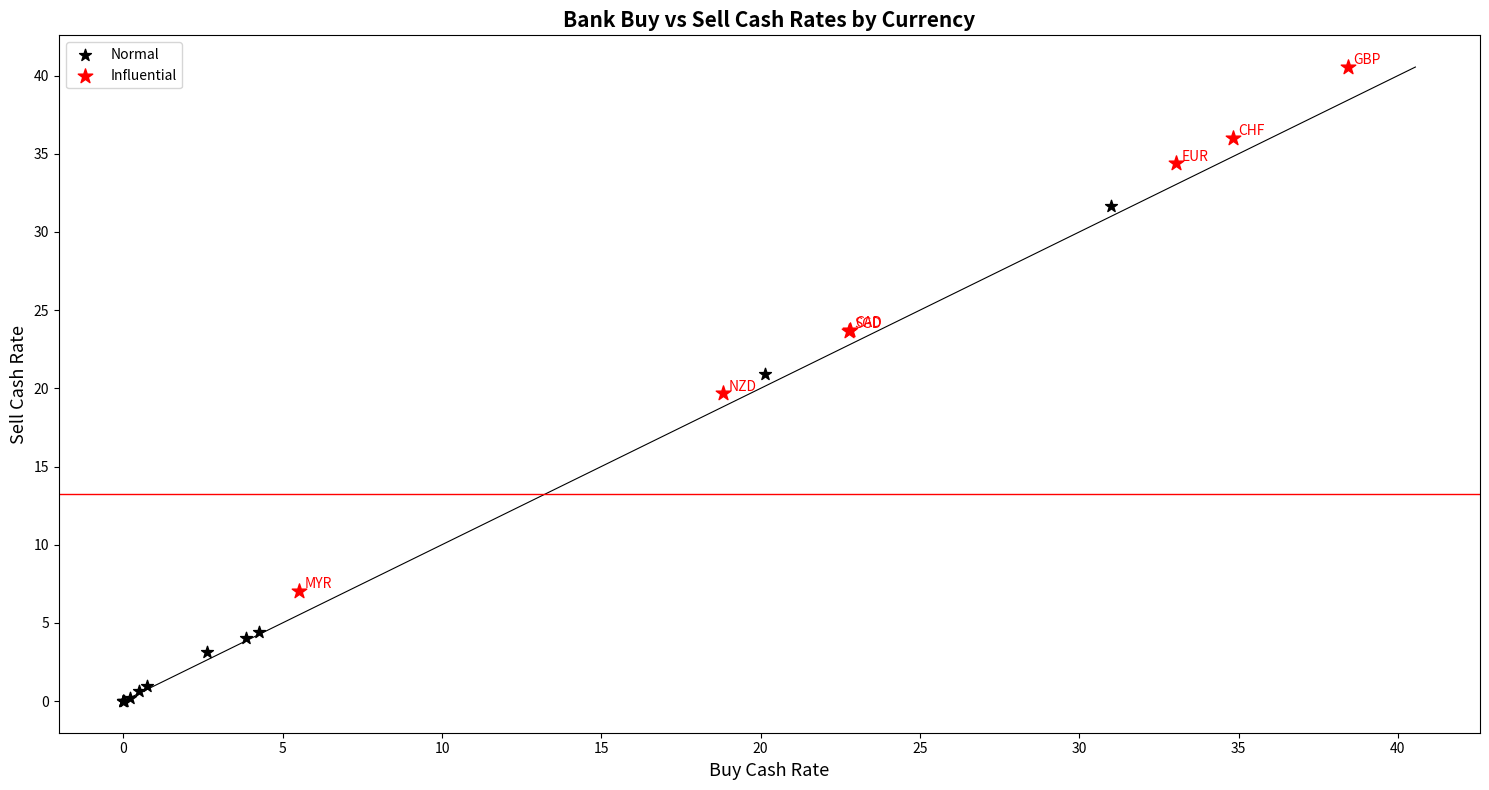

What are all the series names shown in the legend?

Normal, Influential